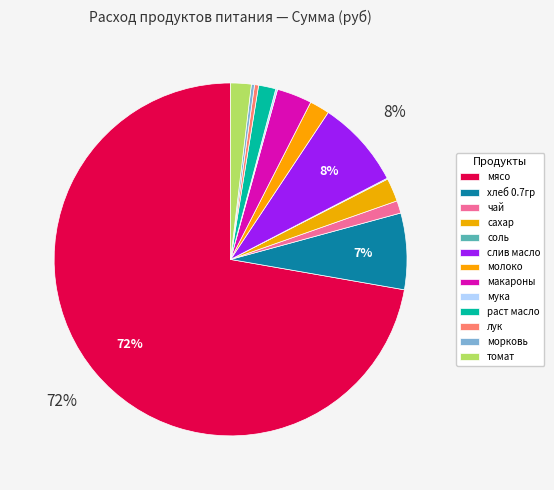

True or false: хлеб 0.7гр accounts for 1% of the total.

False